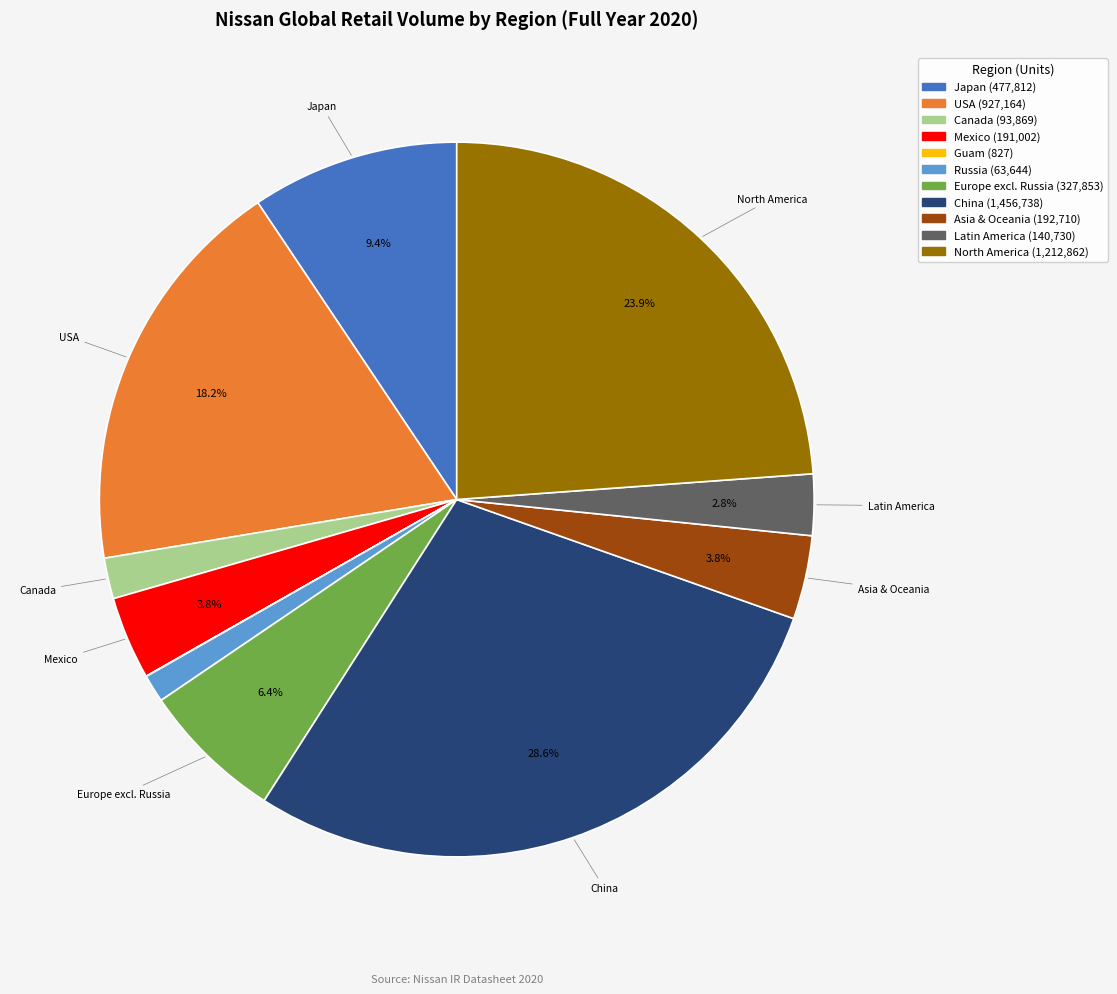

Is there any slice that represents more than half of the pie?

No